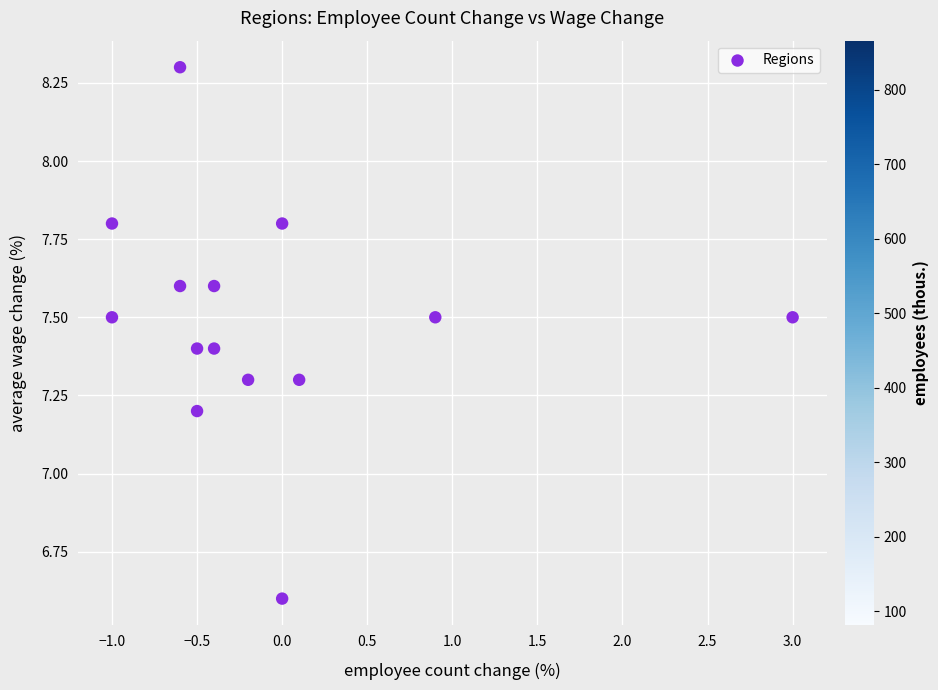

What Y value in the scatter plot is closest to 7?

7.2